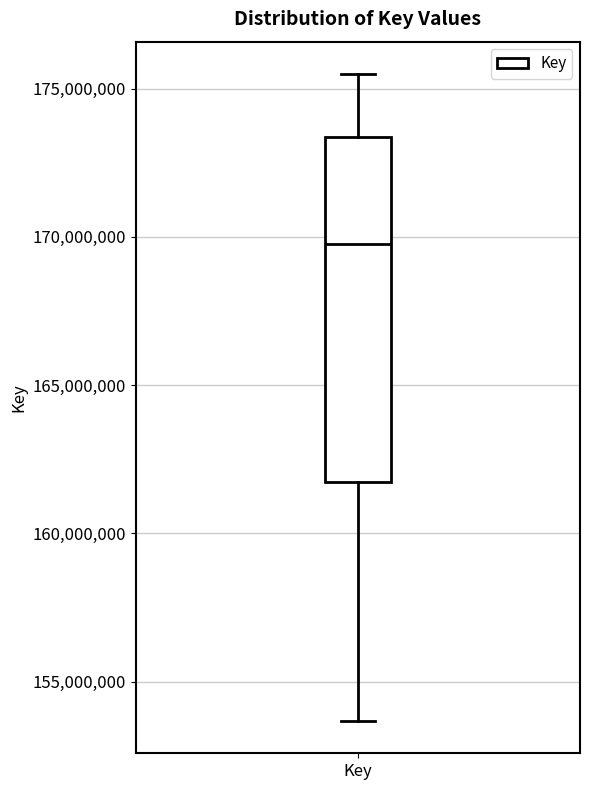

Where is the upper edge of the box for Key on the y-axis? The values are not printed on the chart, so give them approximately, as read against the axis.

173500000